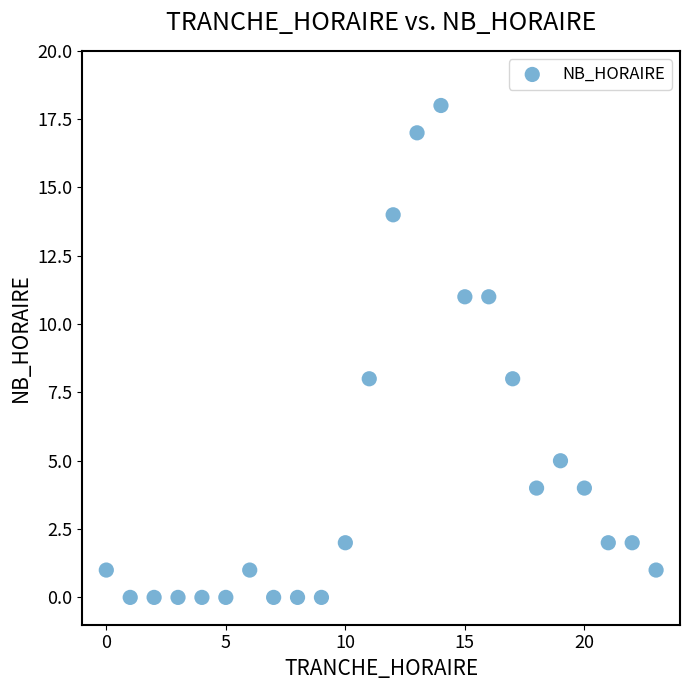

What is the range of X values (max minus min)?

23